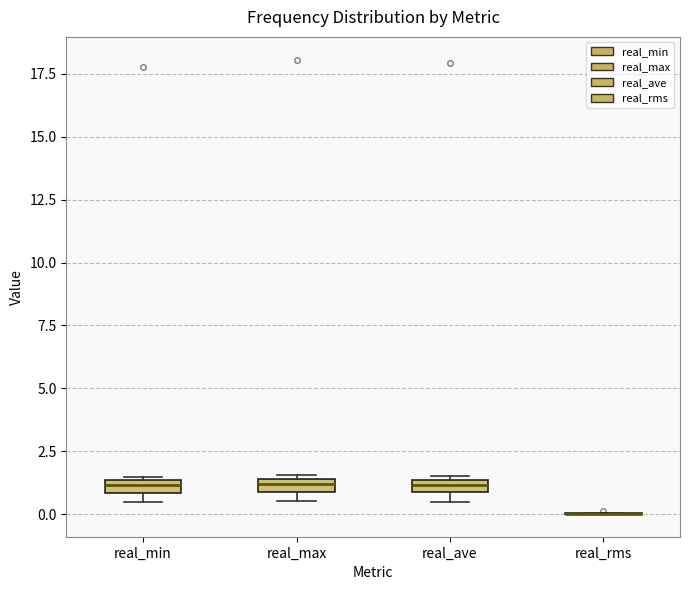

Where is the lower edge of the box for real_min on the y-axis? The values are not printed on the chart, so give them approximately, as read against the axis.

1.0